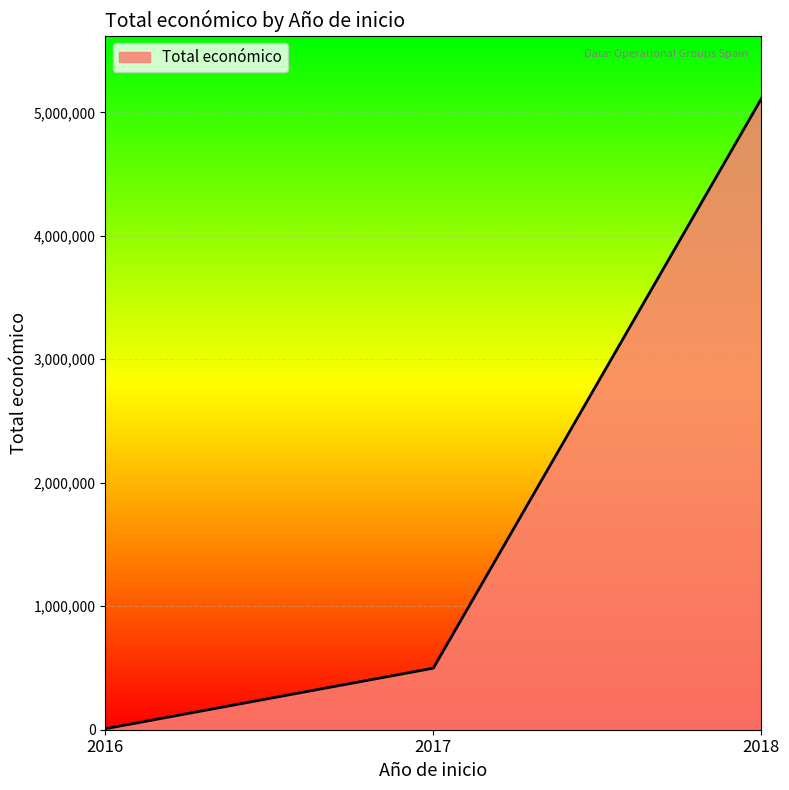

Reading left to right, what are all the values shown in this chart?

7980	498483	5110712